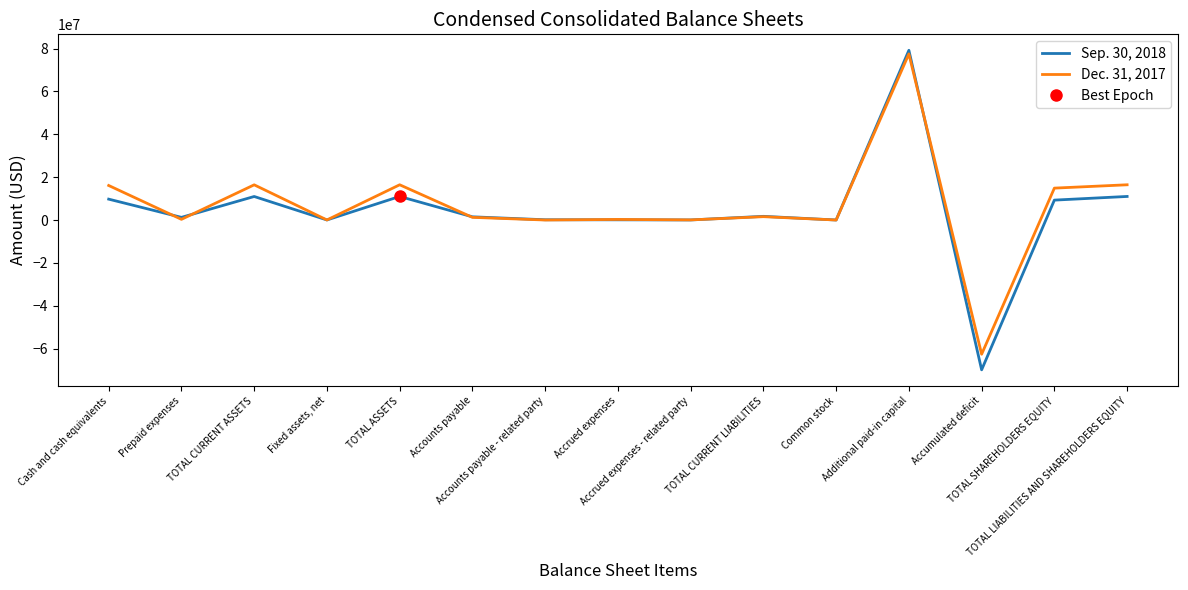

Between which two adjacent categories do Sep. 30, 2018 and Dec. 31, 2017 first intersect?

Cash and cash equivalents and Prepaid expenses